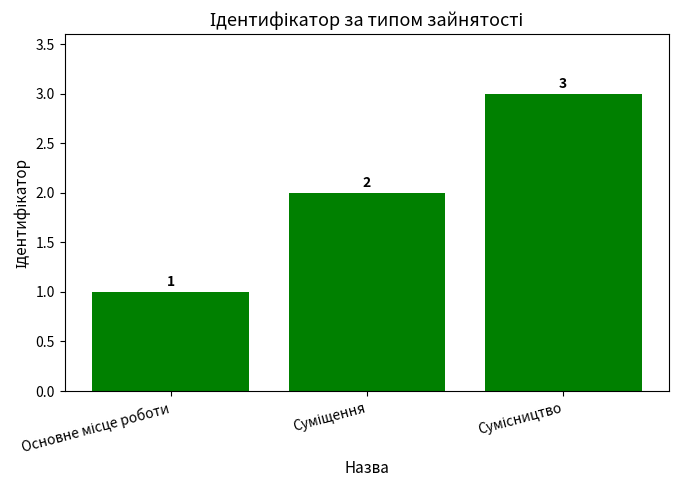

What is the value of the 1st bar from the left?

1